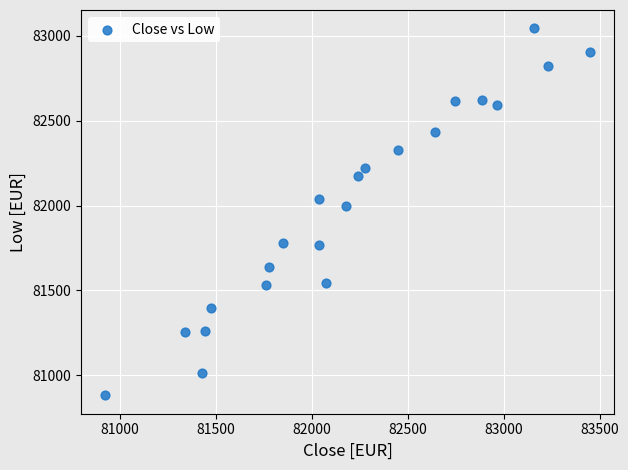

What is the range of X values (max minus min)?

2525